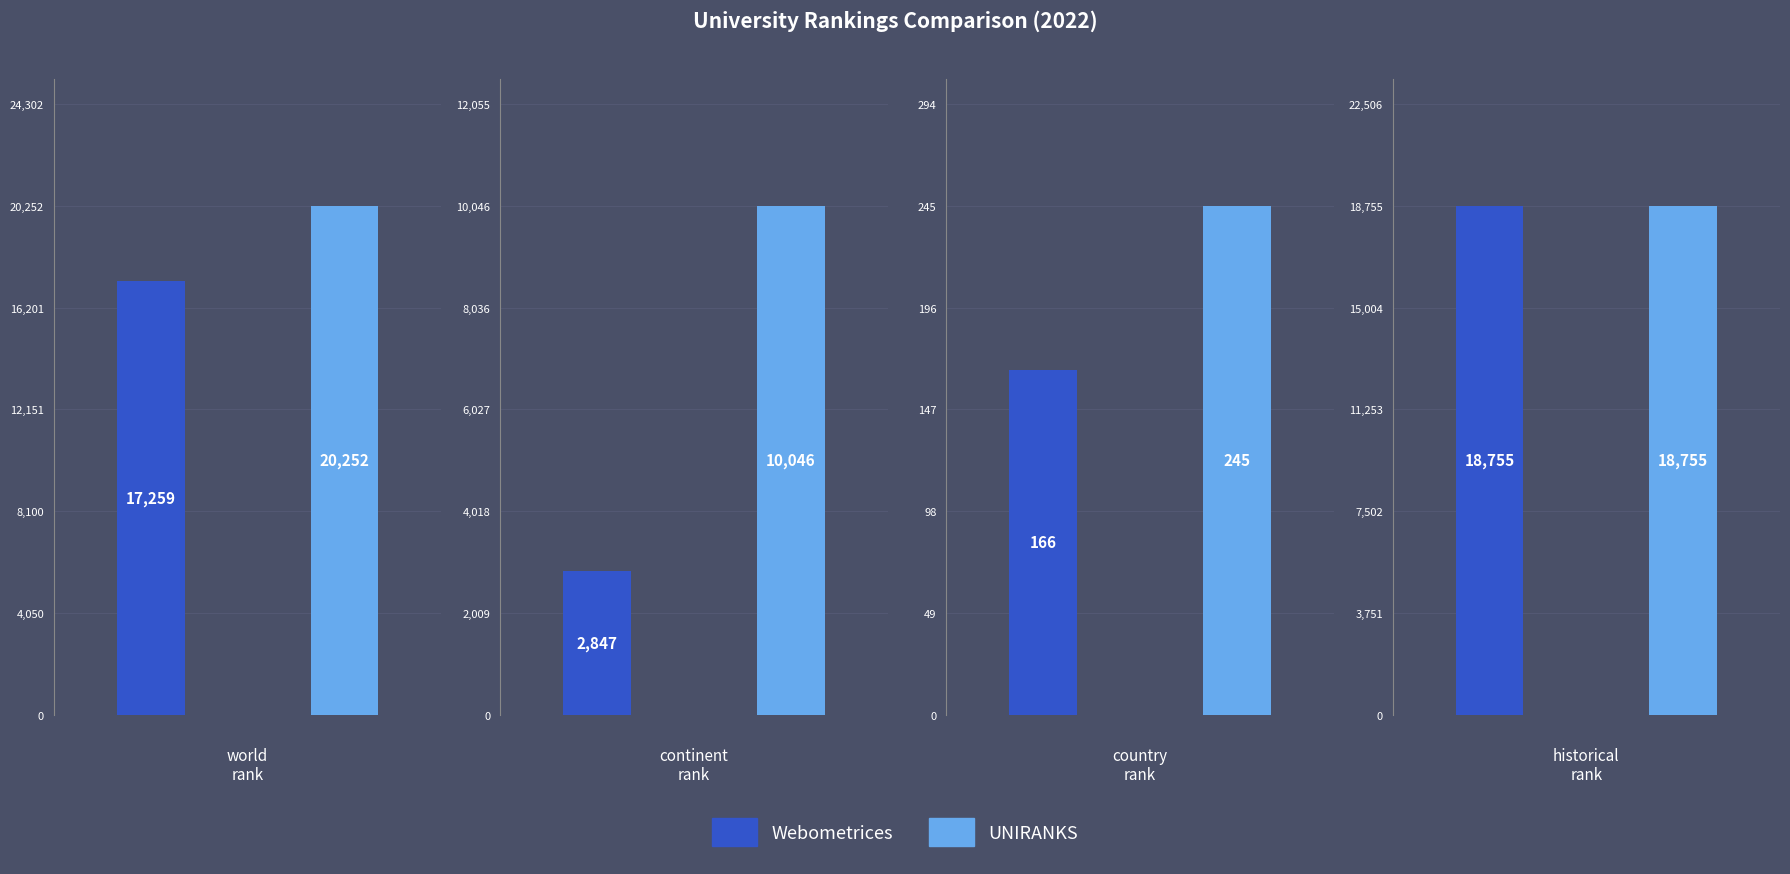

What is the difference between the maximum and second lowest values in the Webometrices series?

15908.5